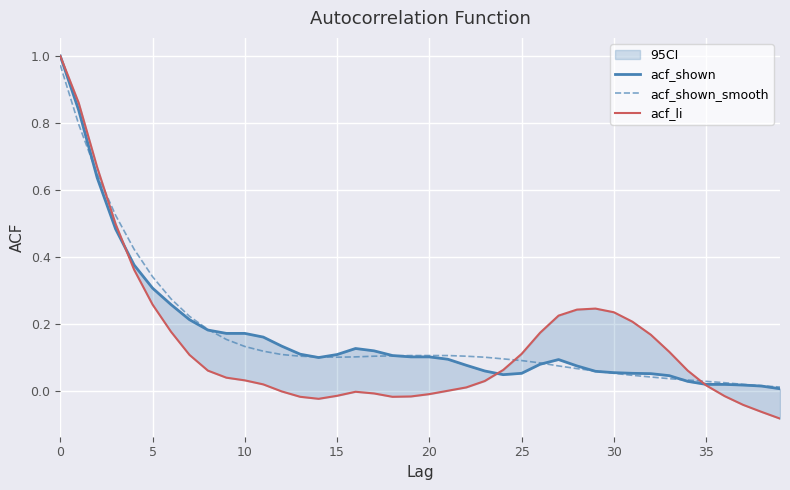

Is it true that acf_li equals 0.0 at 35?

False